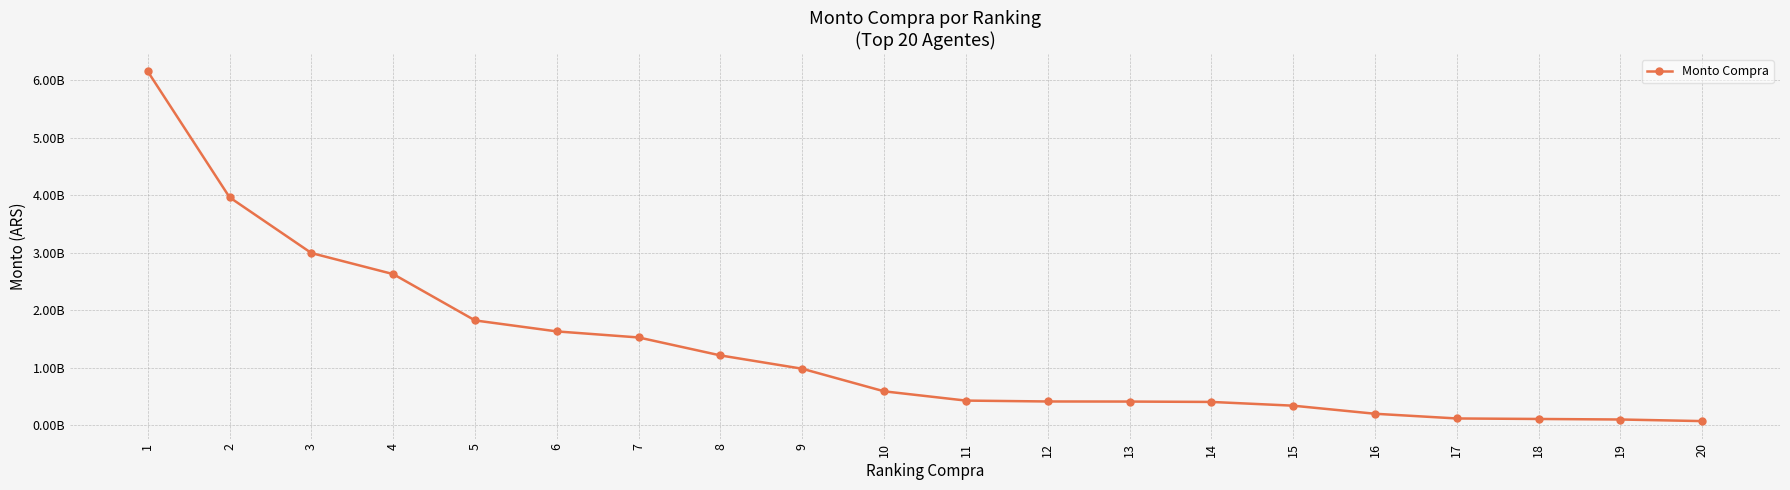

Is it true that the value at 16 is 201845559.3?

True